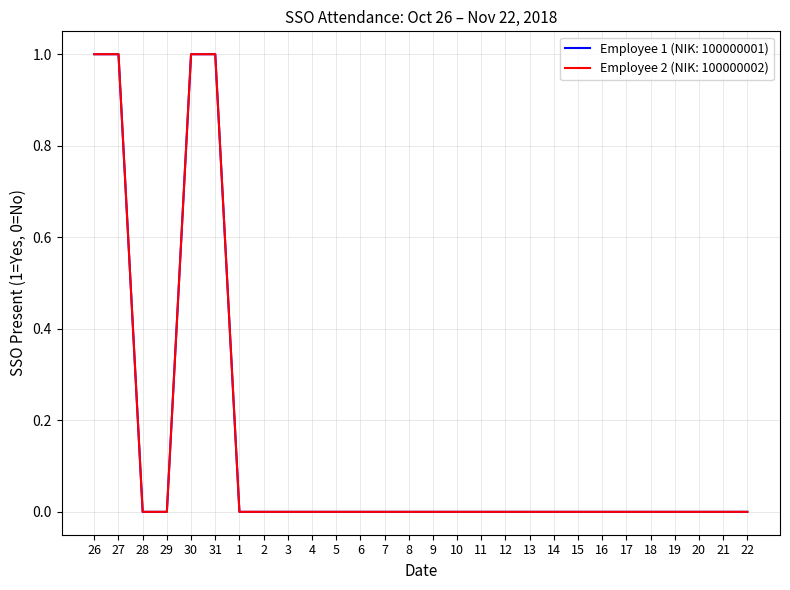

Reading left to right, what are all the values shown in this chart?

Employee 1 (NIK: 100000001): 1	1	0	0	1	1	0	0	0	0	0	0	0	0	0	0	0	0	0	0	0	0	0	0	0	0	0	0
Employee 2 (NIK: 100000002): 1	1	0	0	1	1	0	0	0	0	0	0	0	0	0	0	0	0	0	0	0	0	0	0	0	0	0	0